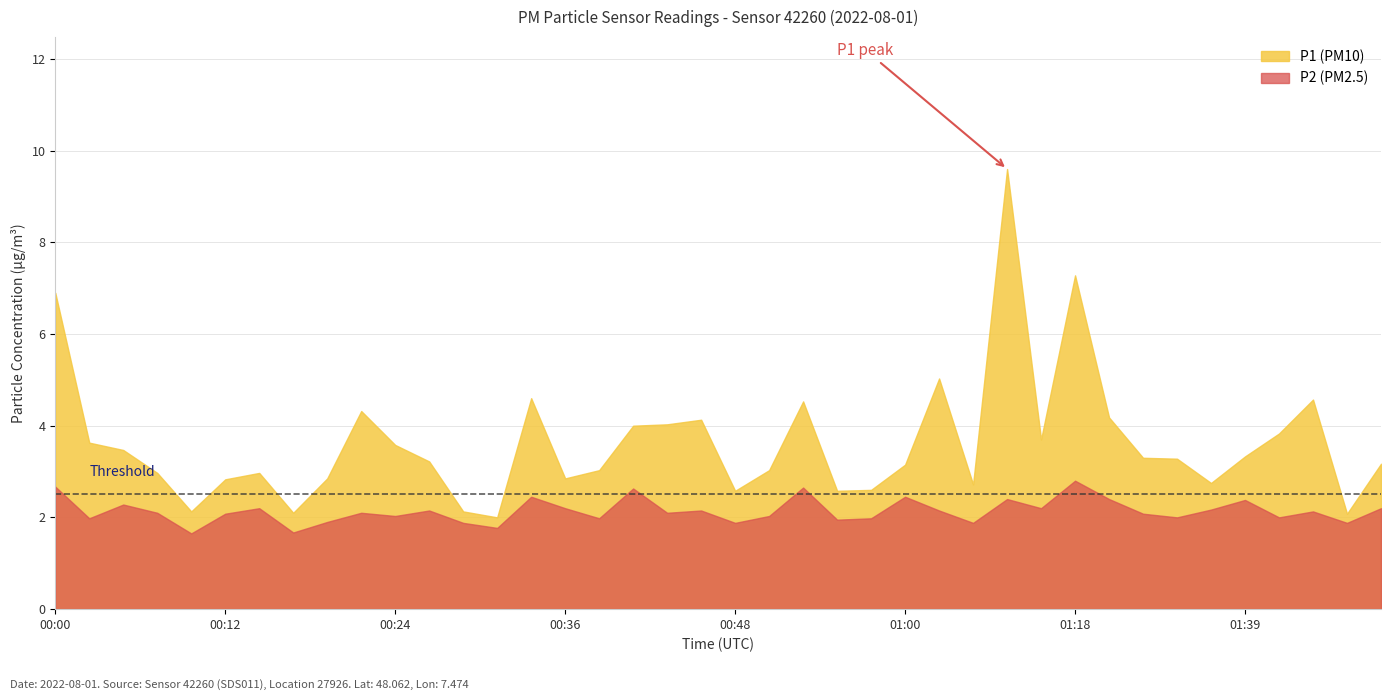

What is the difference between the highest and lowest values at 00:19?

1.0